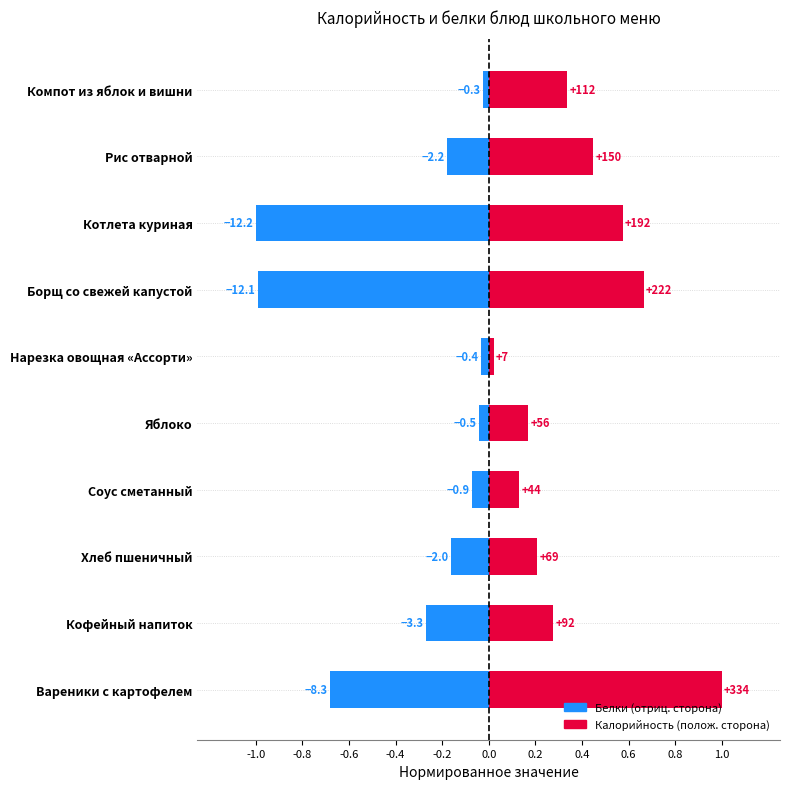

What is the average value of the Калорийность (норм.) series?

0.4